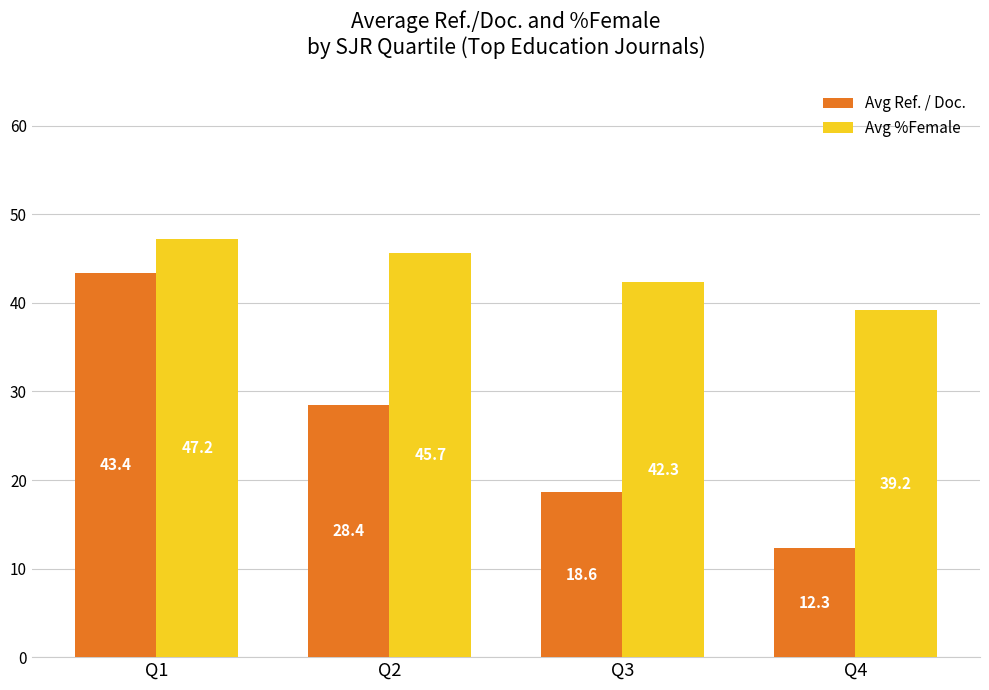

What is the average value of the Avg Ref. / Doc. series?

25.7